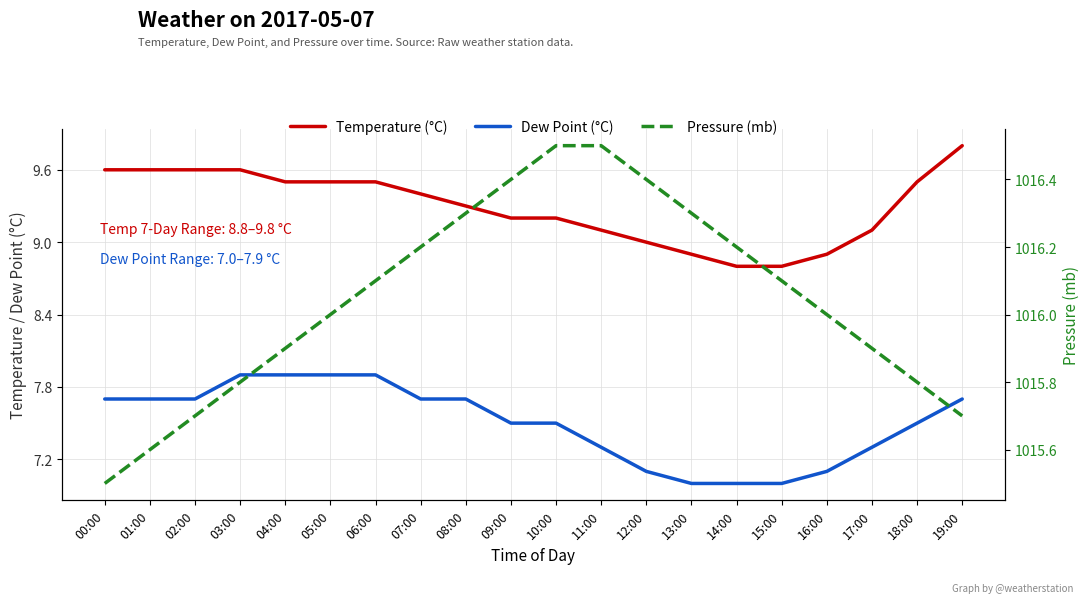

The value of dp at 05:00 is 7.9. True or false?

True